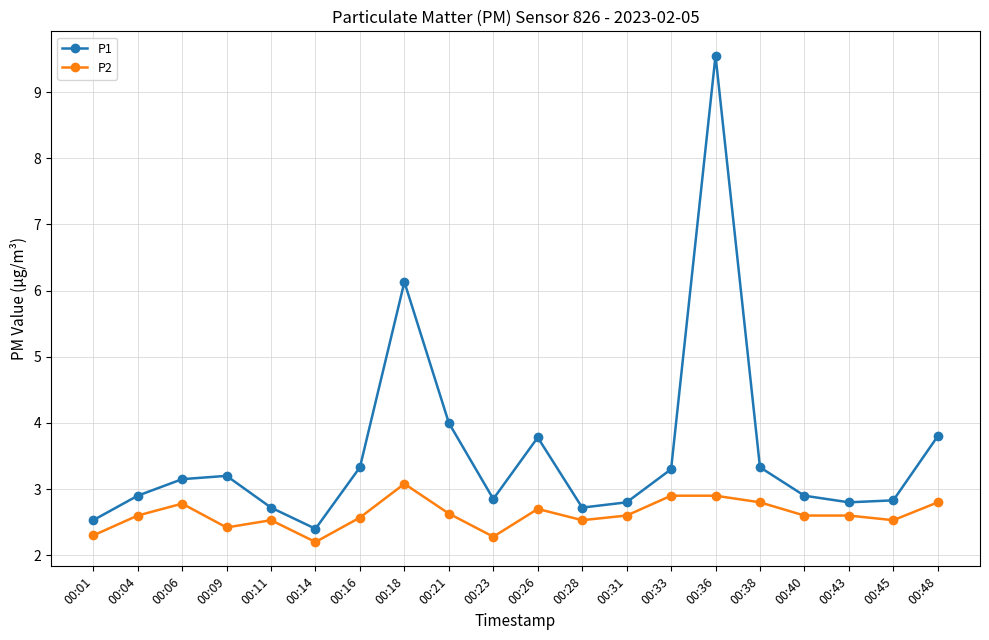

Which series has the largest range (max minus min)?

P1